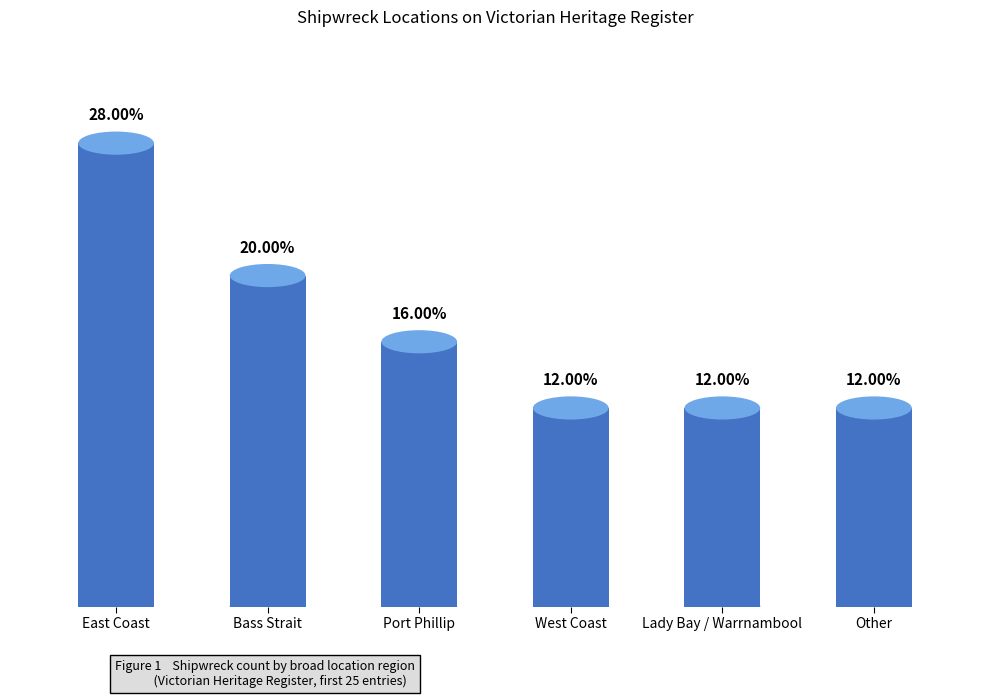

Reading left to right, what are all the values shown in this chart?

7	5	4	3	3	3